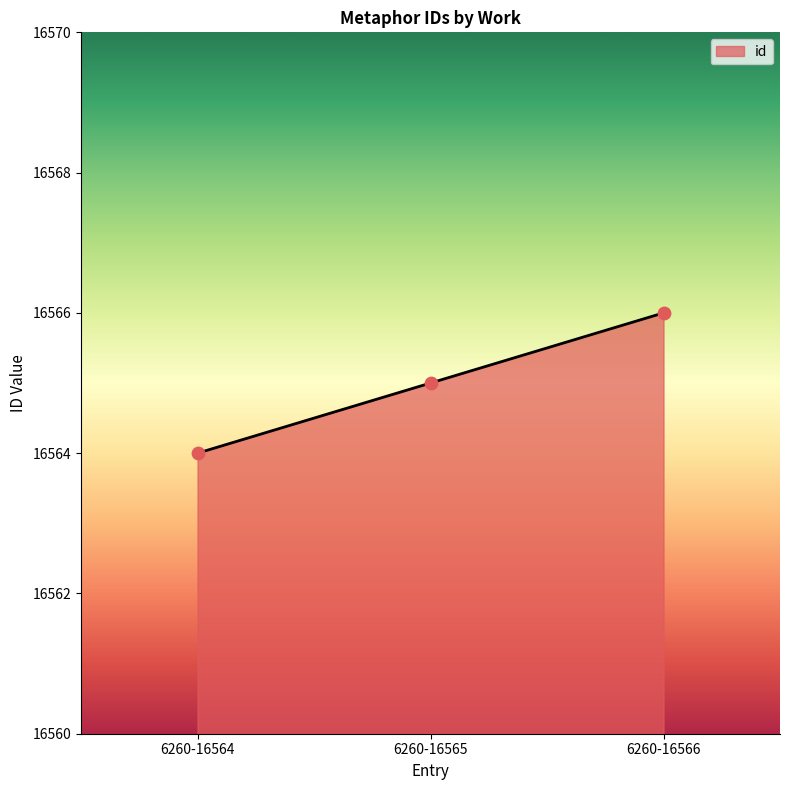

What is the change in value from 6260-16564 to 6260-16566?

+2